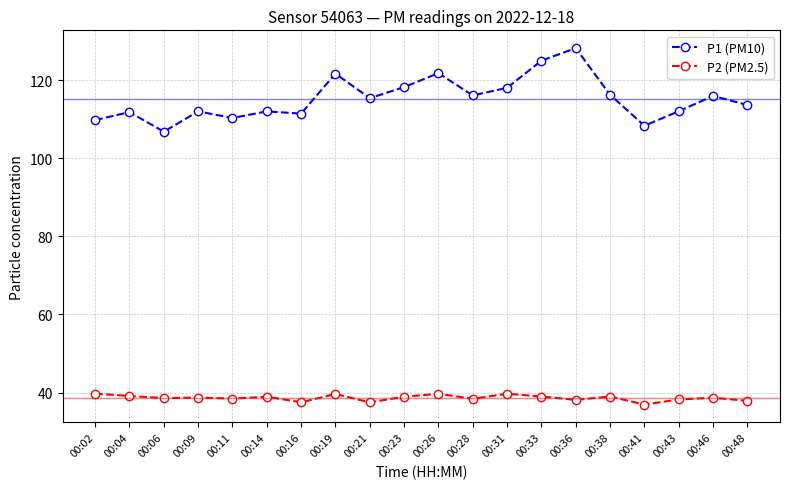

List the series in order of their overall mean, lowest first.

P2 (PM2.5), P1 (PM10)